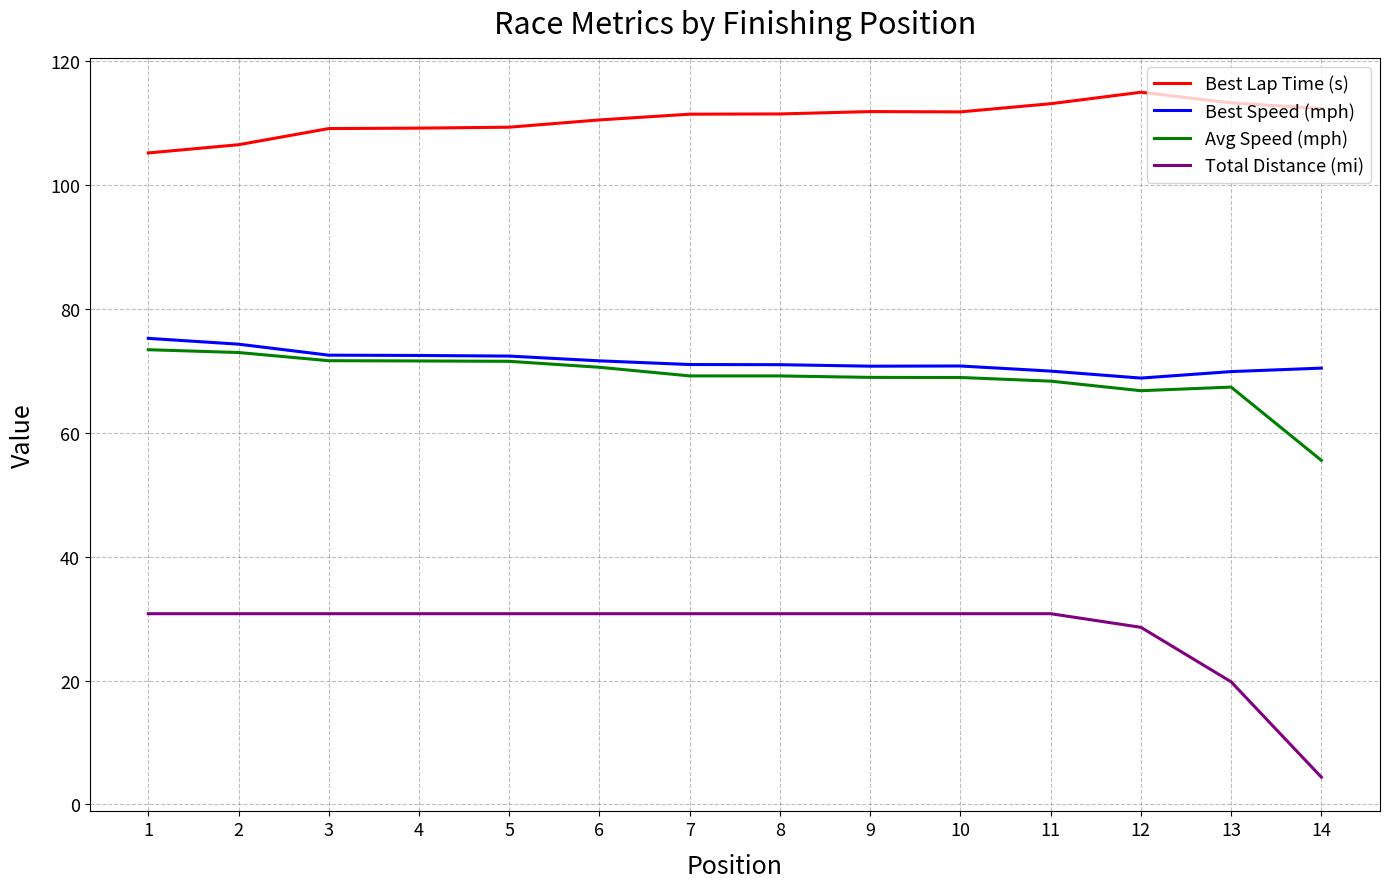

The value of Best Speed (mph) at 6 is 24.1. True or false?

False